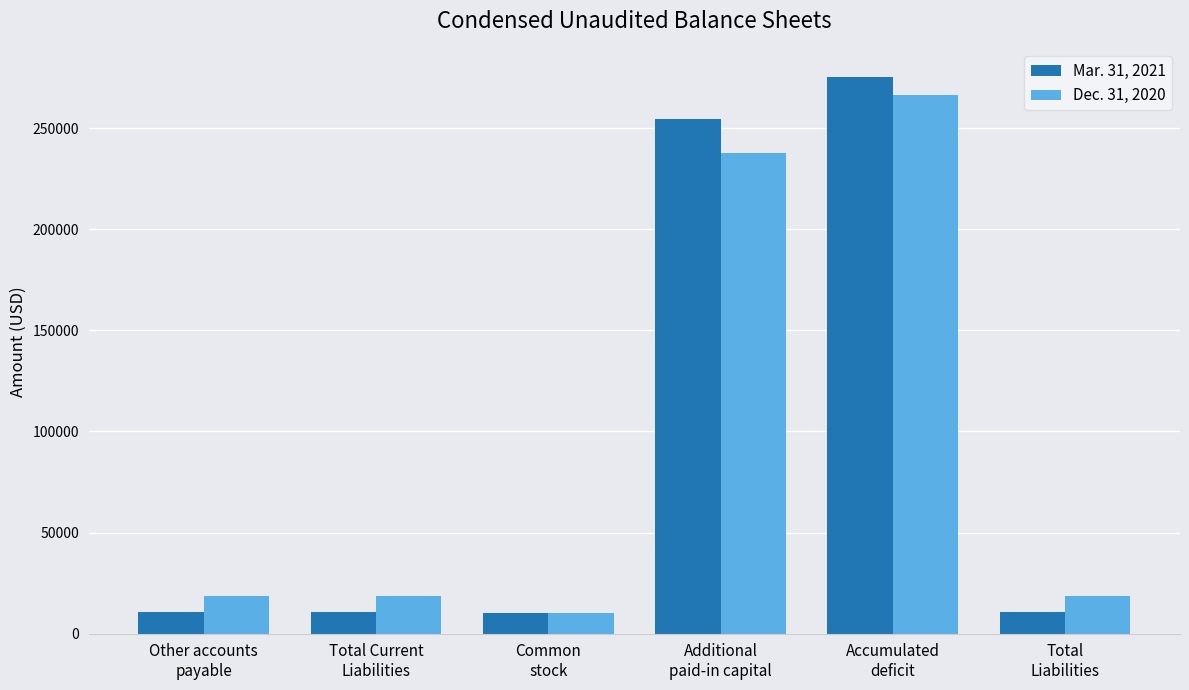

Rank the series by their average value, from lowest to highest.

Dec. 31, 2020, Mar. 31, 2021